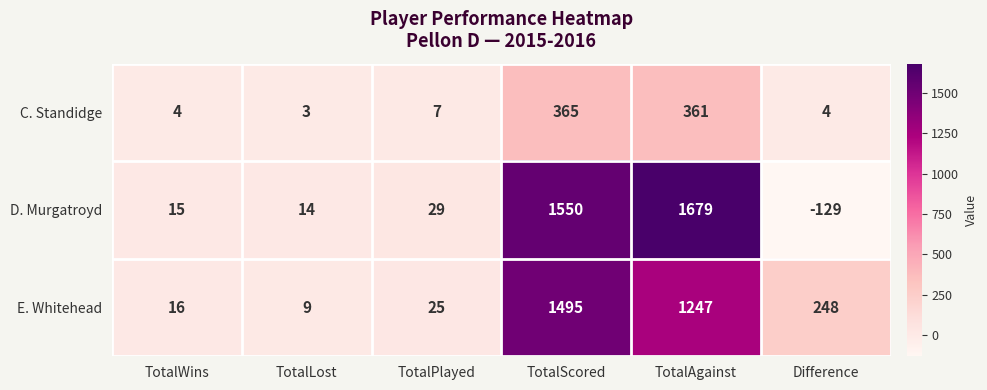

At TotalPlayed, list the series in order from largest to smallest.

D. Murgatroyd, E. Whitehead, C. Standidge